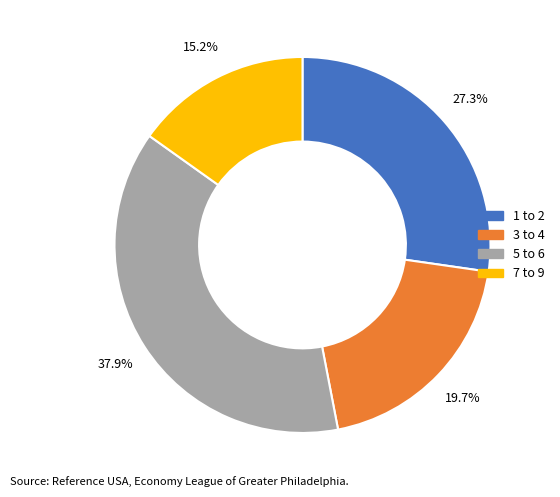

Is there a majority slice in this chart?

No